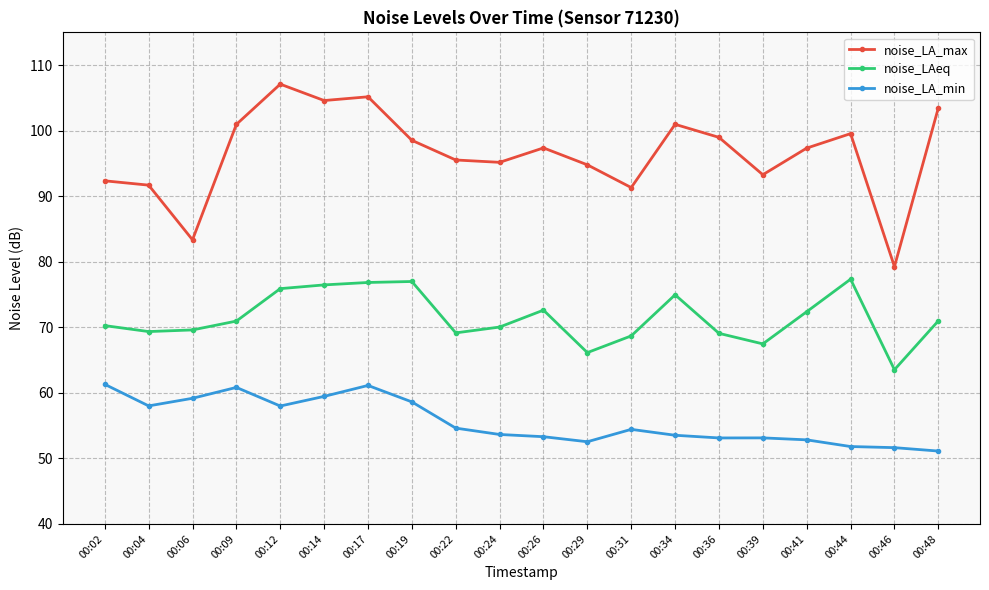

What is the value of the noise_LA_min point at the 7th from the left?

61.1